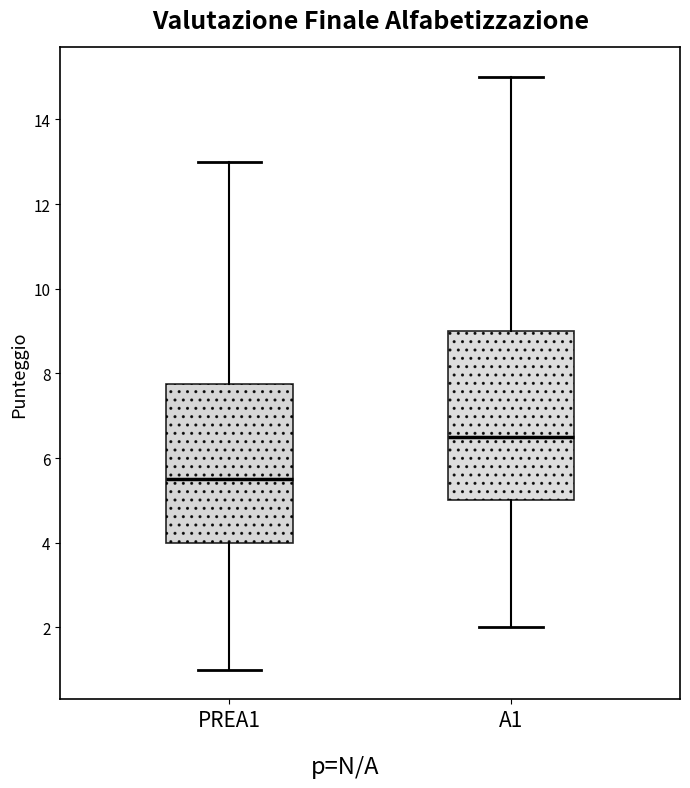

Which box's median line is the lowest?

PREA1